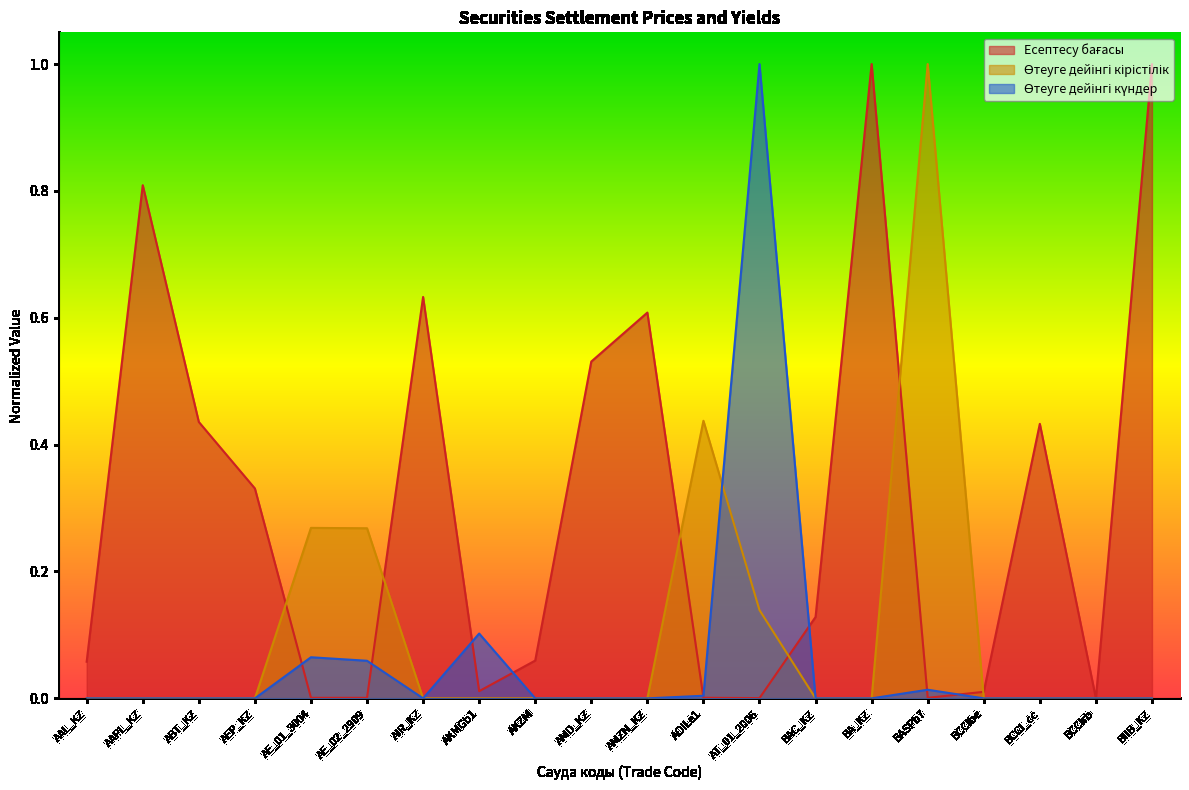

Between which two adjacent categories do Өтеуге дейінгі күндер and Өтеуге дейінгі кірістілік first intersect?

AOILe1 and AT_01_2006